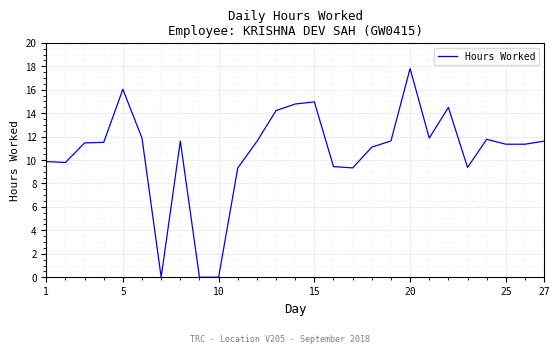

What is the greatest value displayed?

17.8